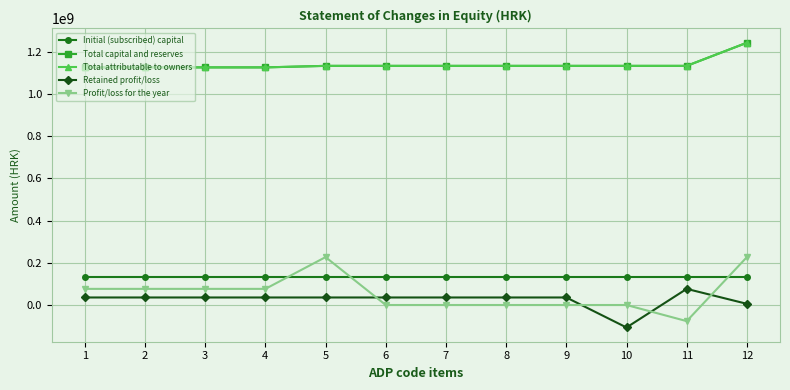

How many categories are shown in the chart?

12